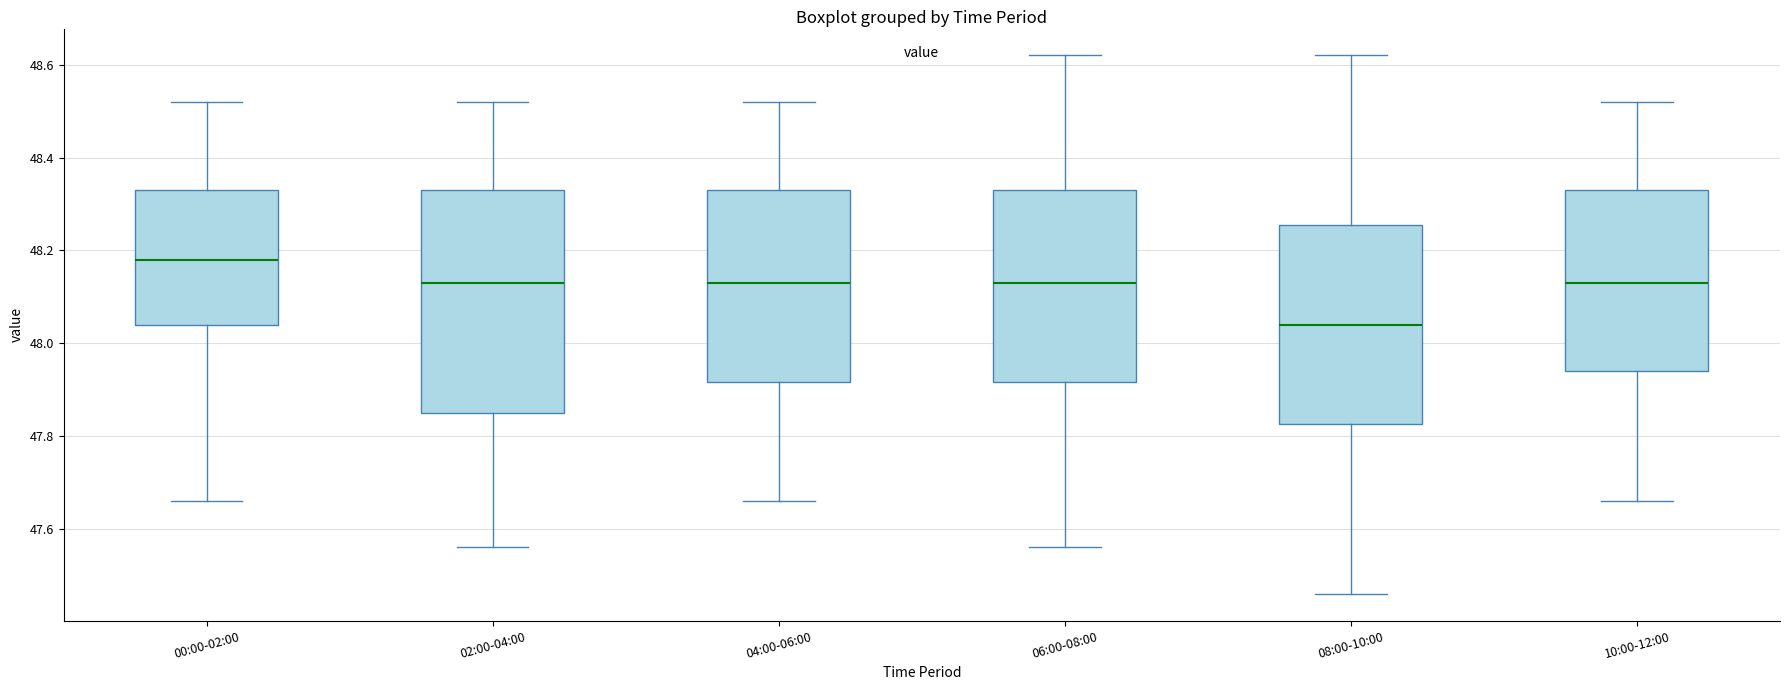

Reading left to right, read every box against the y-axis: the position of its median line, the range the box covers, and the ends of its whiskers. The values are not printed on the chart, so give them approximately, as read against the axis.

00:00-02:00: median 48.18, box 48.04 to 48.34, whiskers 47.66 to 48.52
02:00-04:00: median 48.14, box 47.86 to 48.34, whiskers 47.56 to 48.52
04:00-06:00: median 48.14, box 47.92 to 48.34, whiskers 47.66 to 48.52
06:00-08:00: median 48.14, box 47.92 to 48.34, whiskers 47.56 to 48.62
08:00-10:00: median 48.04, box 47.82 to 48.26, whiskers 47.46 to 48.62
10:00-12:00: median 48.14, box 47.94 to 48.34, whiskers 47.66 to 48.52